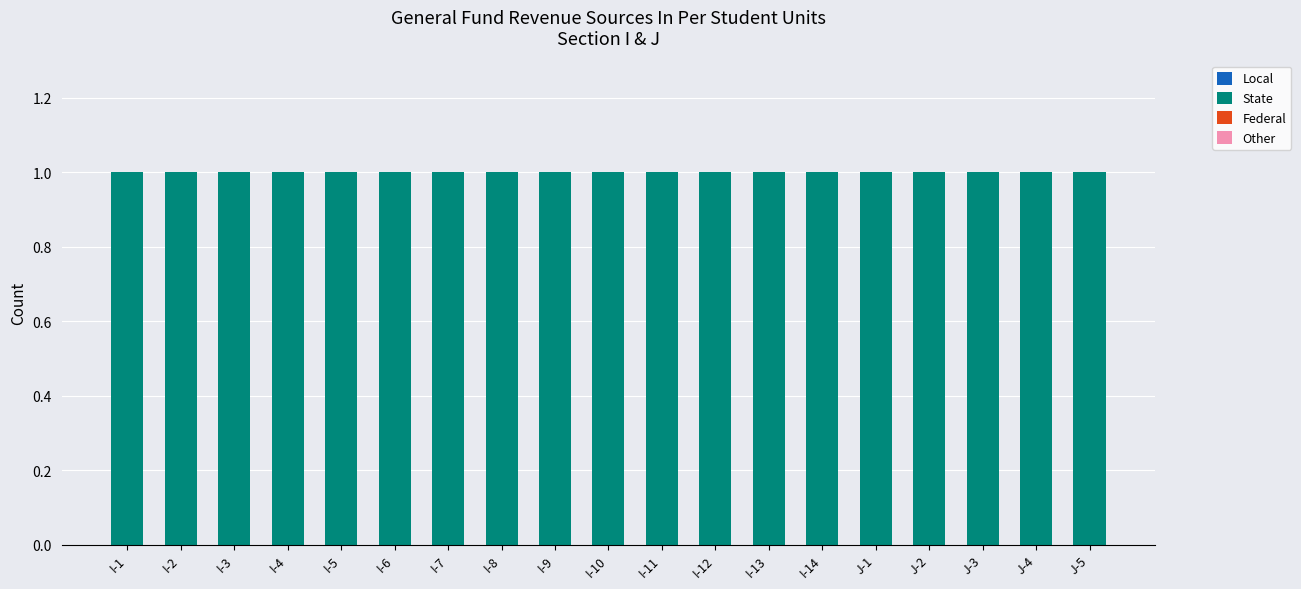

Which series has the largest total across all categories?

State